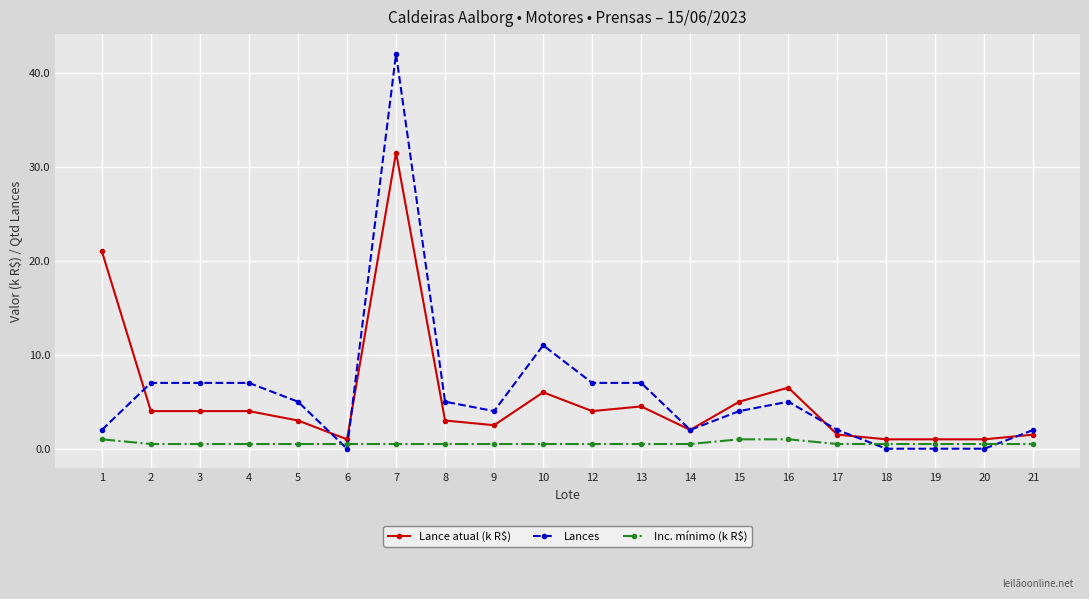

What is the maximum value for Inc. mínimo (k R$)?

1.0